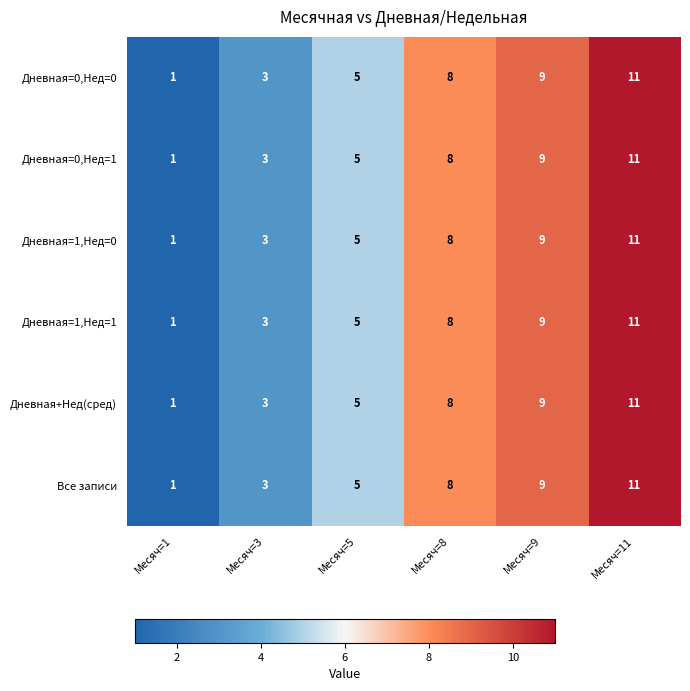

Count the number of data series in this chart.

6